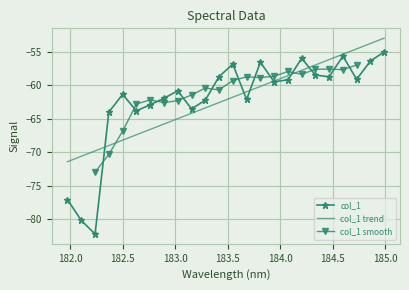

What is the sum of all values?

-1492.1